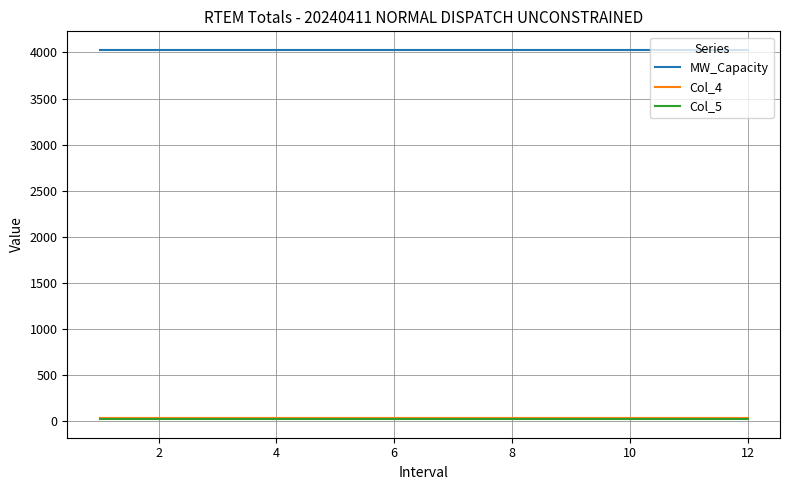

What are all the series names shown in the legend?

MW_Capacity, Col_4, Col_5